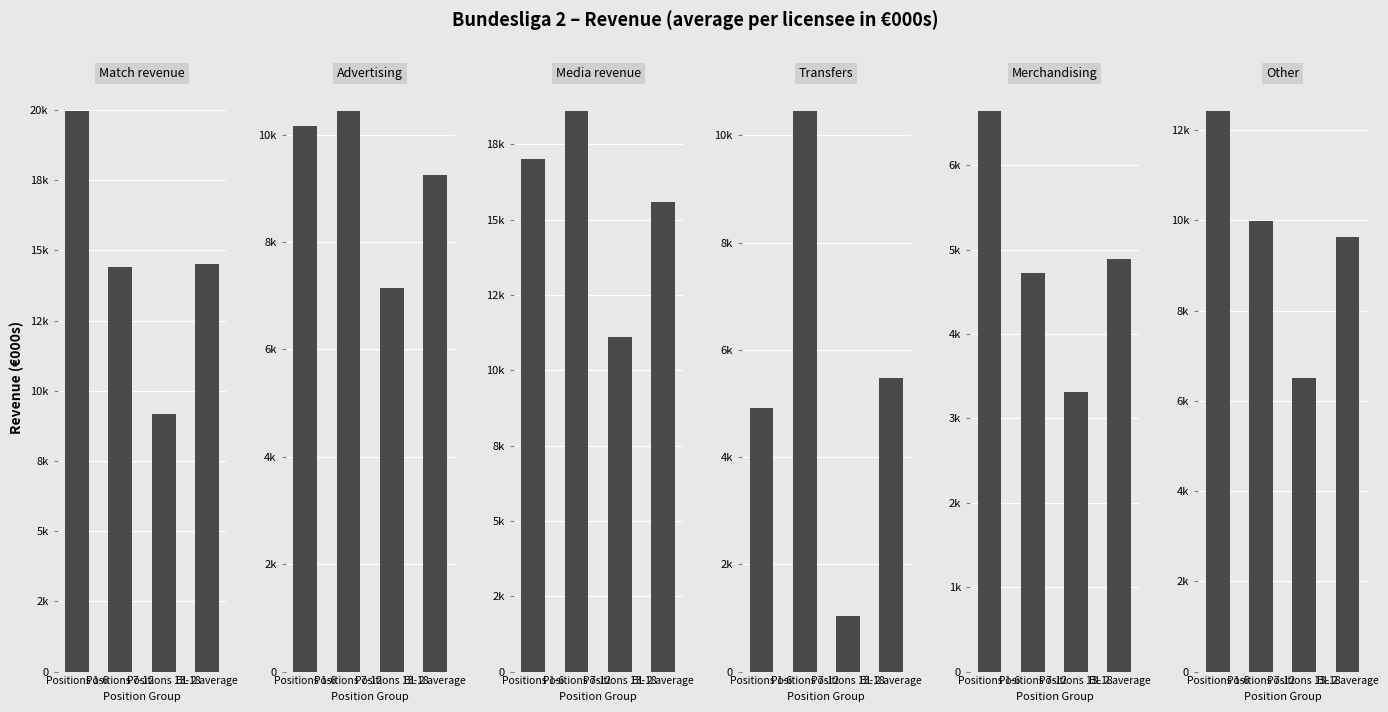

What position from the right is BL 2 average?

1